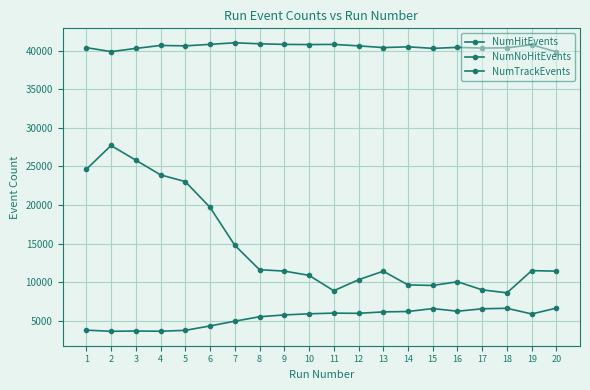

How many data points does each series have?

20